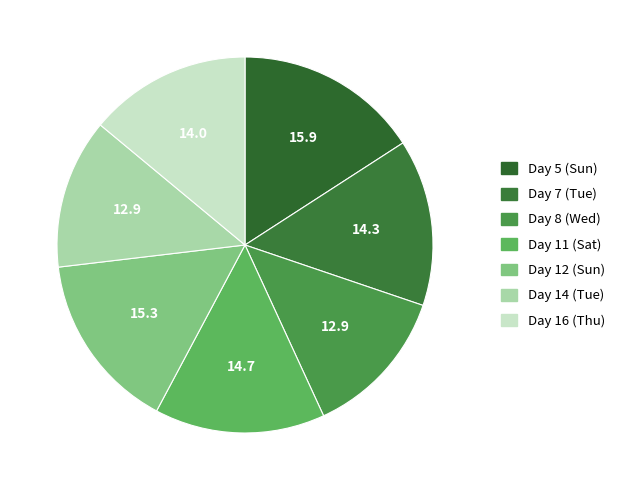

How many segments does this pie chart have?

7